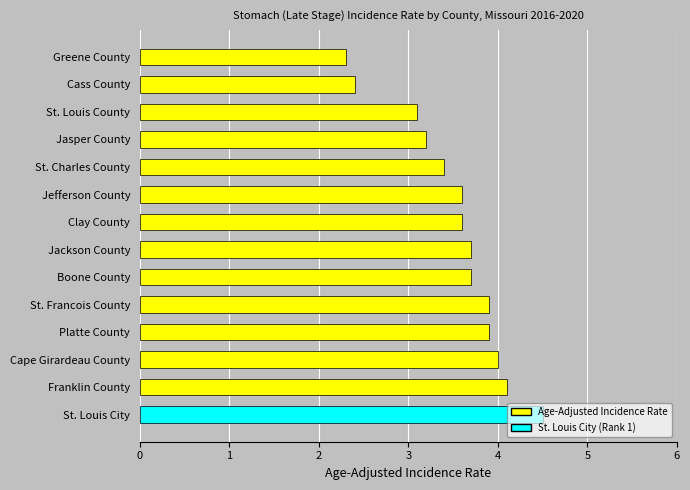

What is the maximum value shown in the chart?

4.5